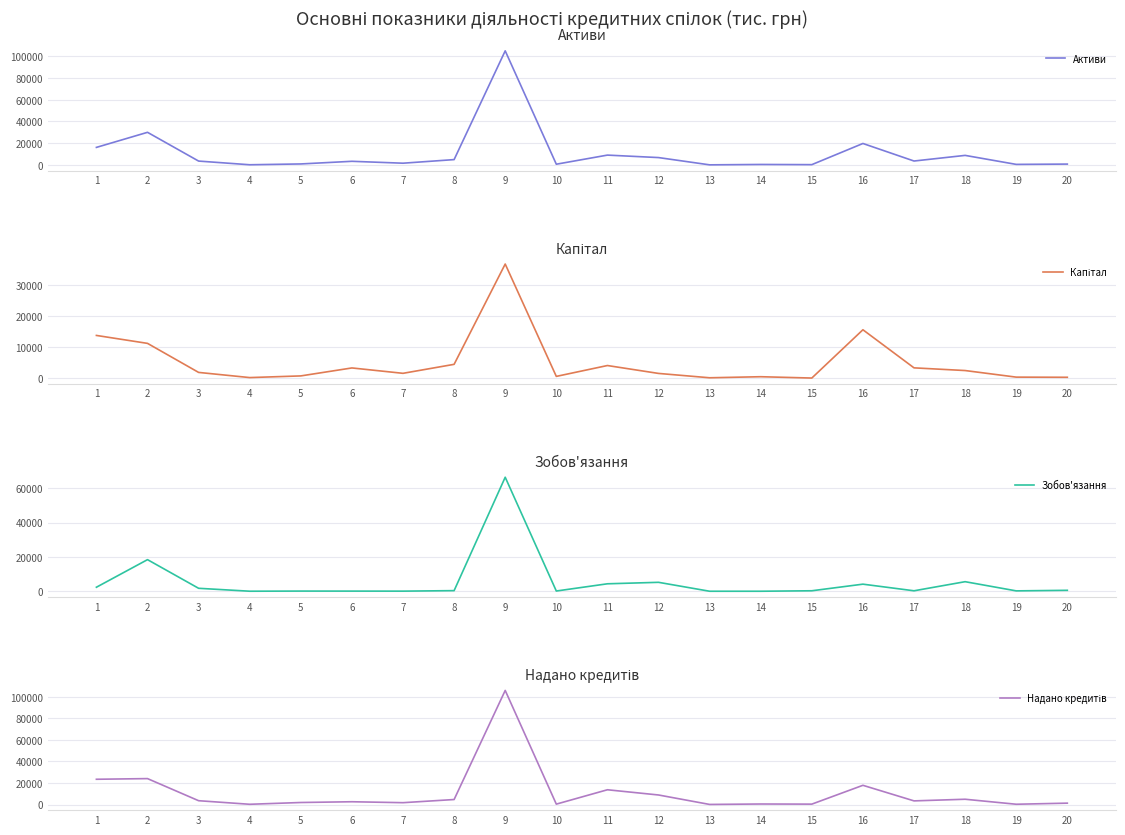

At 19, list the series in order from largest to smallest.

Активи, Капітал, Надано кредитів, Зобов'язання